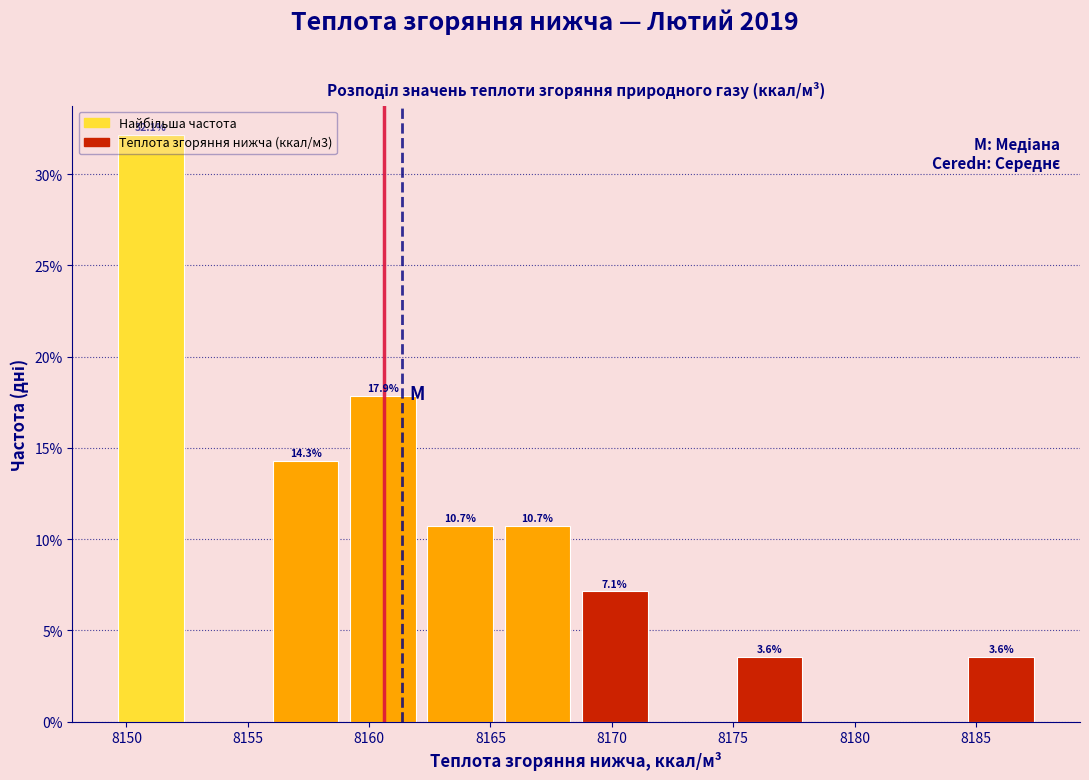

Which range on the x-axis has the tallest bar?

8149.5 to 8152.5